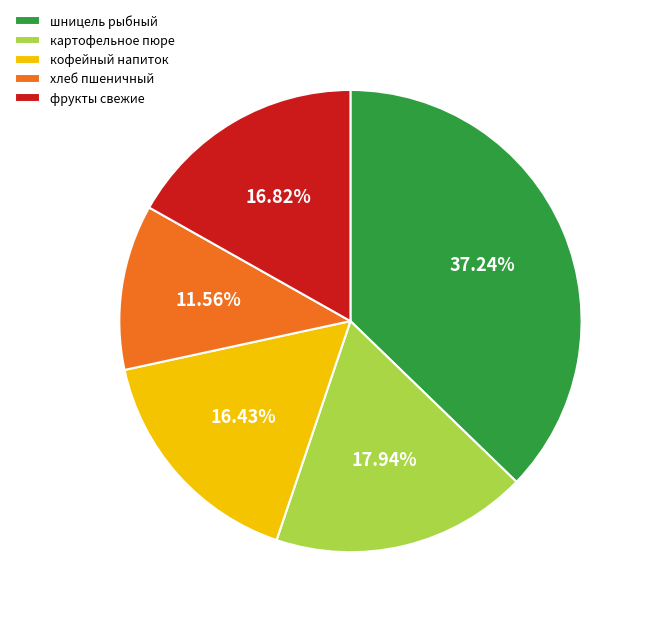

Is the sum of шницель рыбный and кофейный напиток greater than half?

Yes